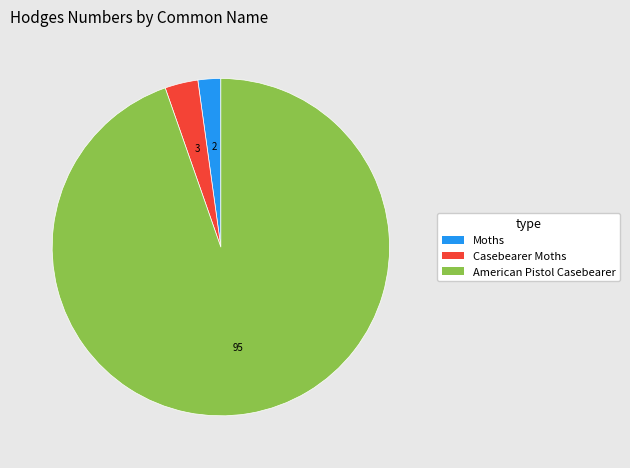

Is it true that Moths is 2% of the pie?

True